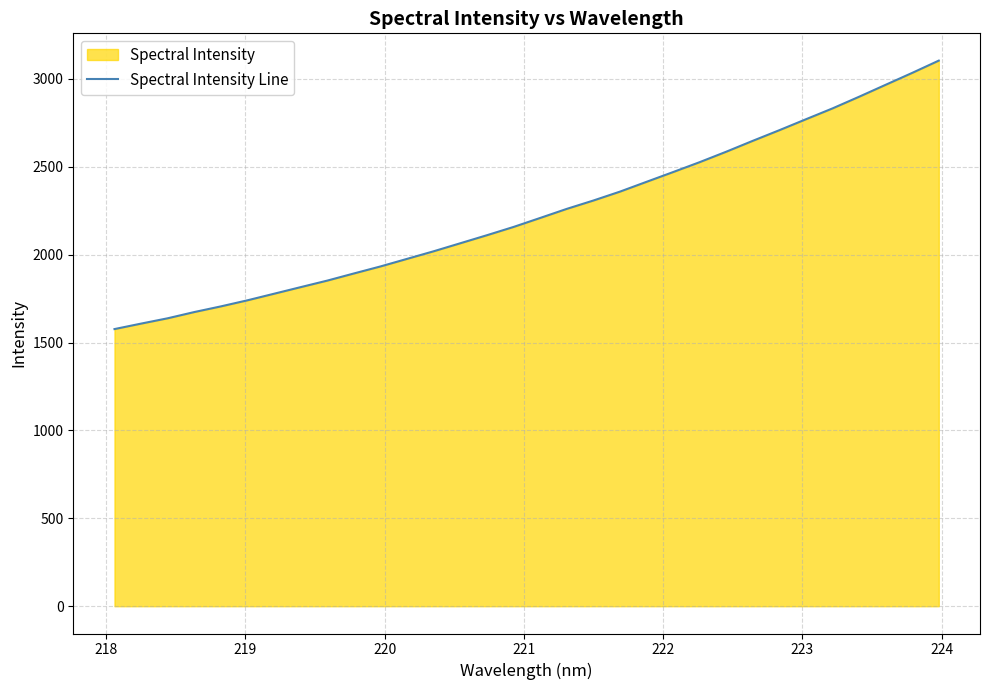

What is the greatest value displayed?

3103.8